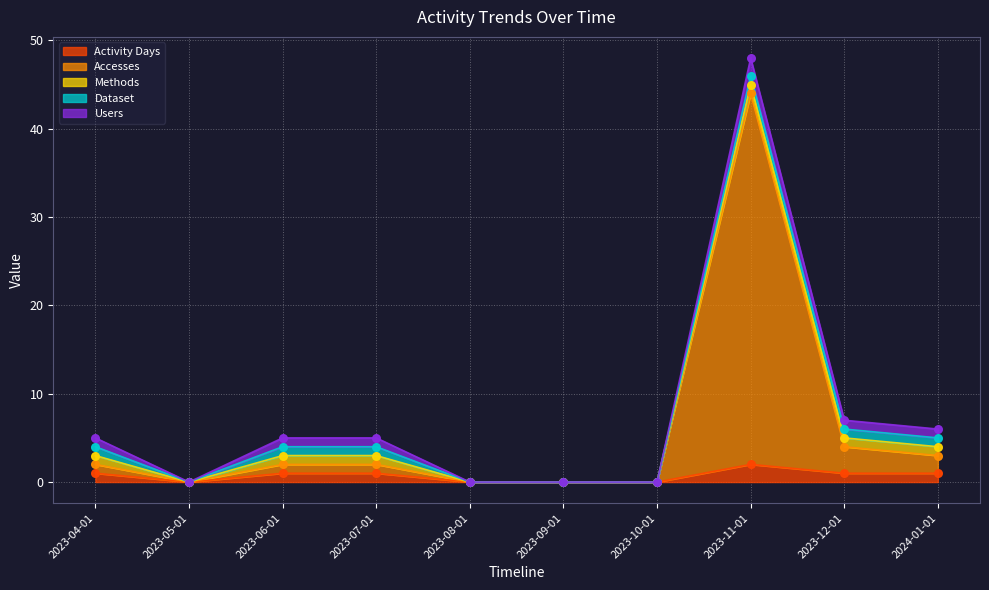

Which series contains the highest Y value?

Accesses